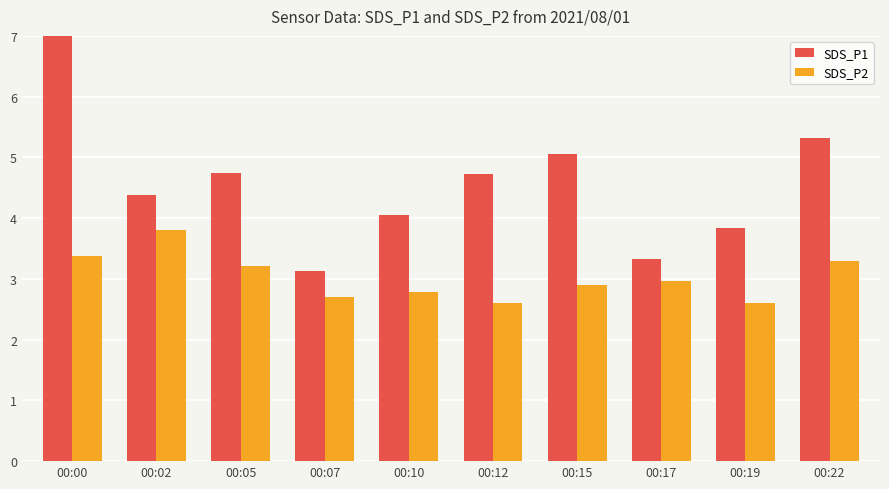

Is it true that SDS_P1 equals 7.2 at 00:05?

False